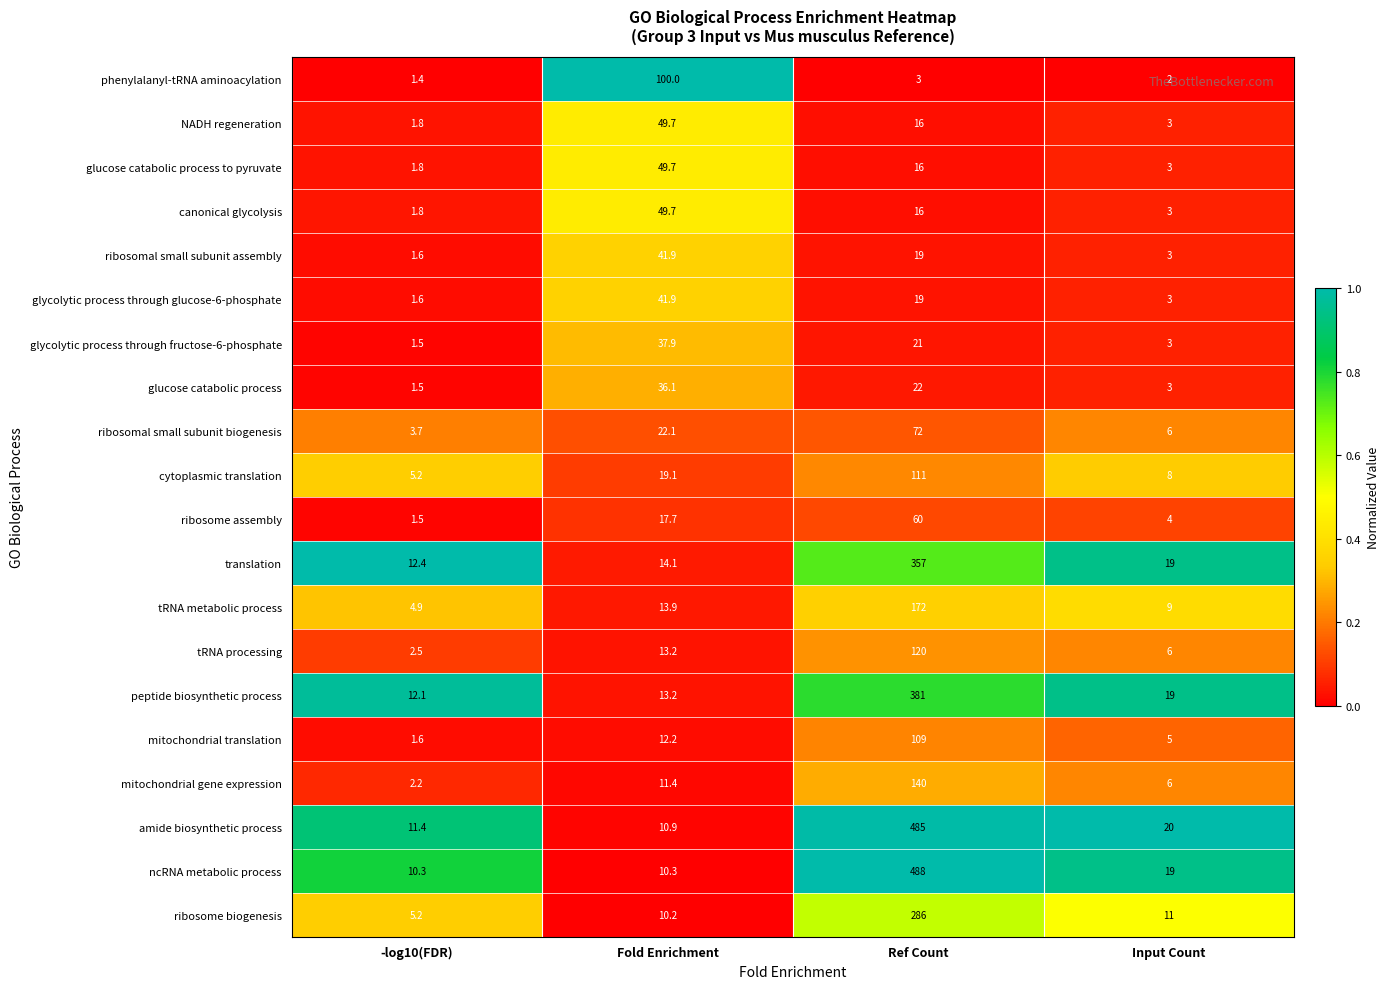

How many data points does each series have?

4